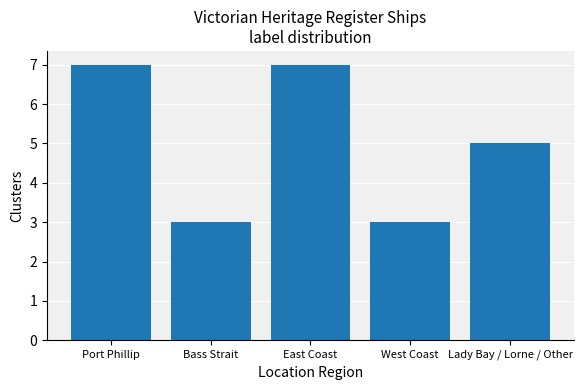

What is the maximum value shown in the chart?

7